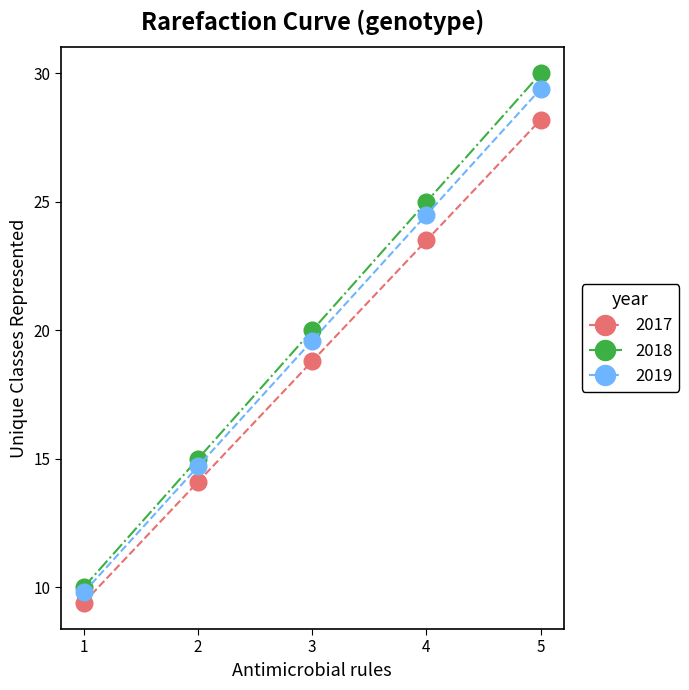

What is the value of the 2017 point at the 5th from the left?

28.2